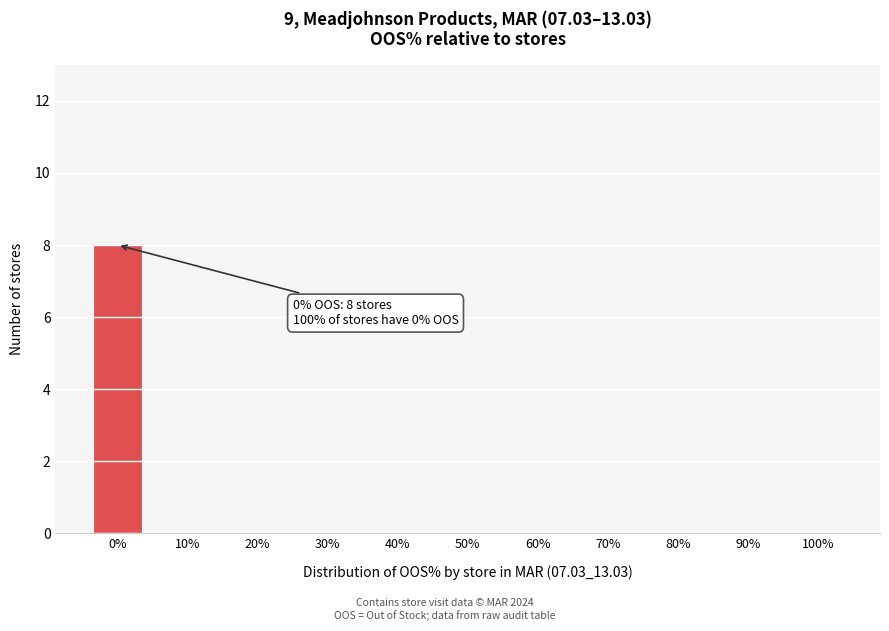

Reading left to right, extract all data points from this chart.

0%=8	10%=0	20%=0	30%=0	40%=0	50%=0	60%=0	70%=0	80%=0	90%=0	100%=0